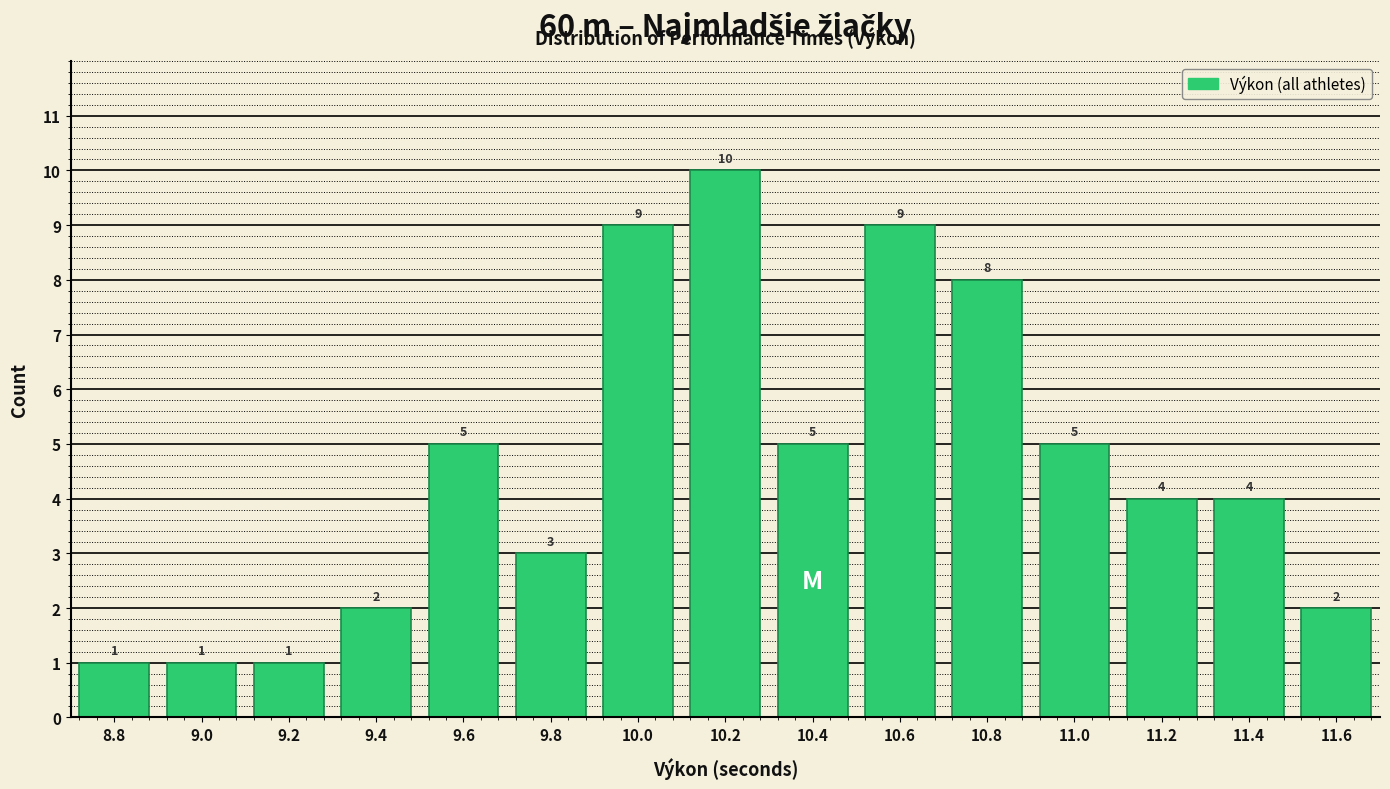

Reading right to left, extract all data points from this chart.

11.6=2	11.4=4	11.2=4	11.0=5	10.8=8	10.6=9	10.4=5	10.2=10	10.0=9	9.8=3	9.6=5	9.4=2	9.2=1	9.0=1	8.8=1